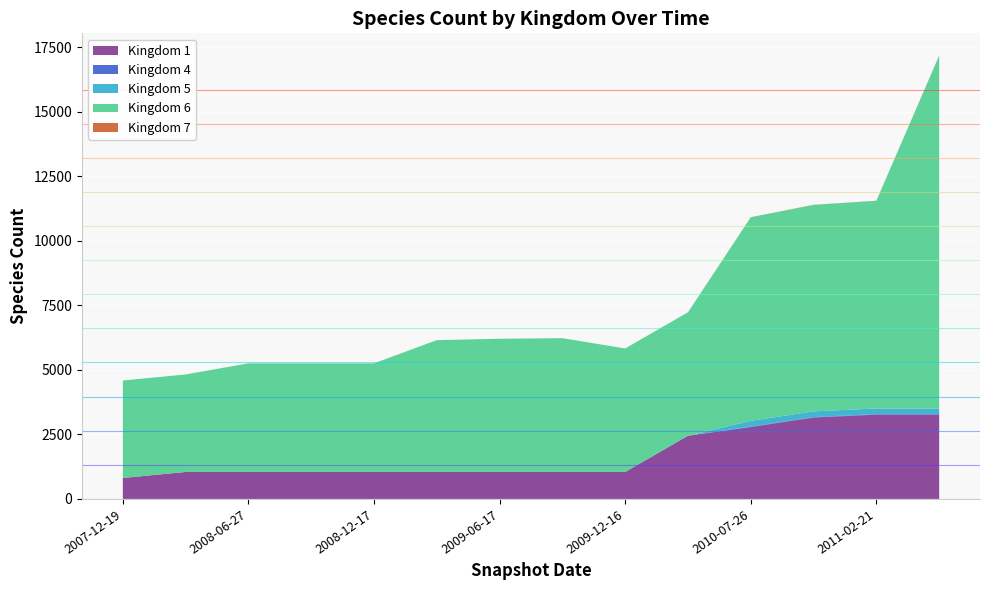

Reading left to right, list all the values displayed in this chart.

1: 811	1045	1045	1045	1045	1045	1045	1045	1045	2449	2786	3153	3265	3265
4: 0	0	0	0	0	0	0	0	0	0	18	18	18	18
5: 0	0	0	0	0	0	0	0	0	0	221	221	221	221
6: 3776	3776	4207	4207	4207	5106	5159	5182	4782	4782	7882	7996	8041	13665
7: 0	0	0	0	0	0	0	0	0	0	5	5	5	5